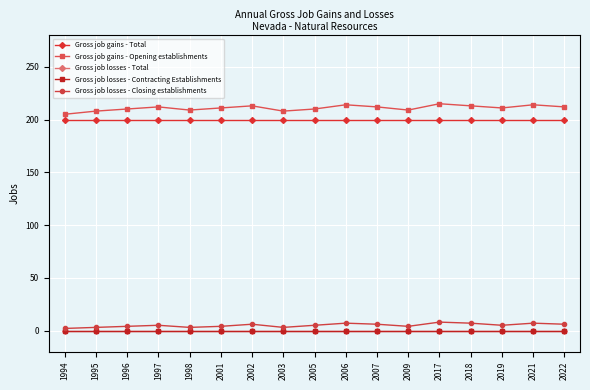

Reading left to right, what are all the values shown in this chart?

Gross job gains - Total: 1994=200	1995=200	1996=200	1997=200	1998=200	2001=200	2002=200	2003=200	2005=200	2006=200	2007=200	2009=200	2017=200	2018=200	2019=200	2021=200	2022=200
Gross job gains - Opening establishments: 1994=205	1995=208	1996=210	1997=212	1998=209	2001=211	2002=213	2003=208	2005=210	2006=214	2007=212	2009=209	2017=215	2018=213	2019=211	2021=214	2022=212
Gross job losses - Total: 1994=0	1995=0	1996=0	1997=0	1998=0	2001=0	2002=0	2003=0	2005=0	2006=0	2007=0	2009=0	2017=0	2018=0	2019=0	2021=0	2022=0
Gross job losses - Contracting Establishments: 1994=0	1995=0	1996=0	1997=0	1998=0	2001=0	2002=0	2003=0	2005=0	2006=0	2007=0	2009=0	2017=0	2018=0	2019=0	2021=0	2022=0
Gross job losses - Closing establishments: 1994=2	1995=3	1996=4	1997=5	1998=3	2001=4	2002=6	2003=3	2005=5	2006=7	2007=6	2009=4	2017=8	2018=7	2019=5	2021=7	2022=6